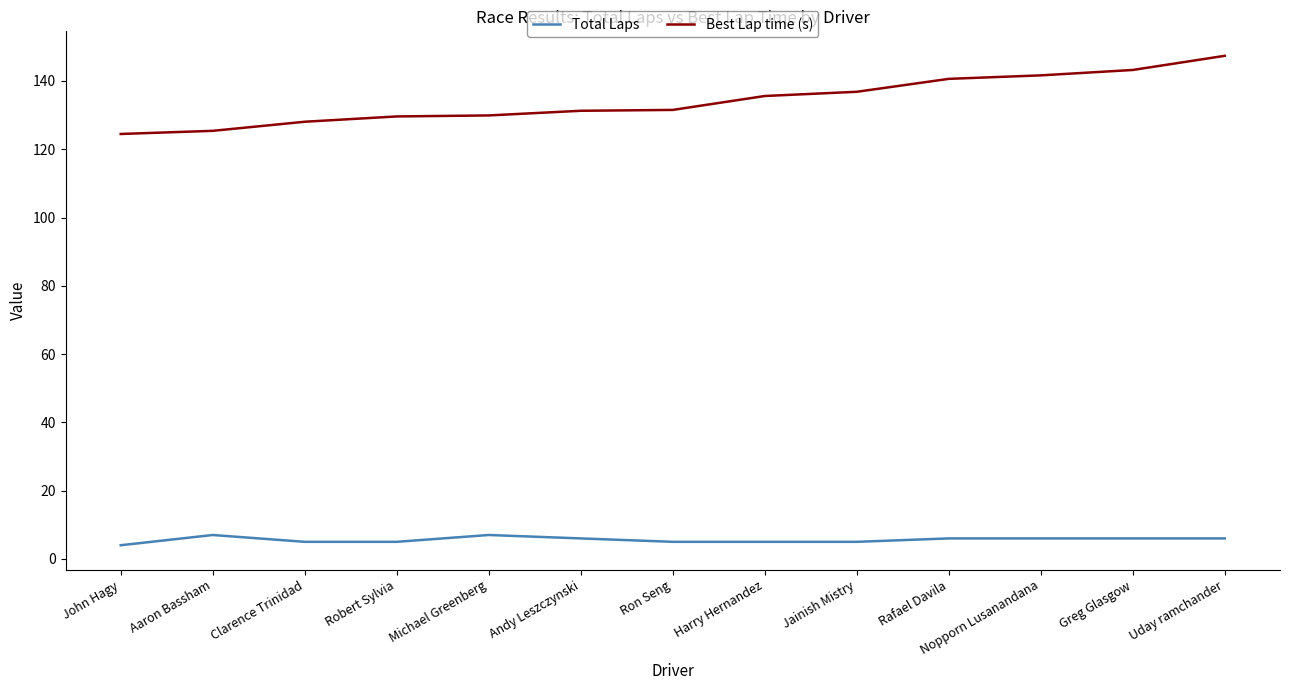

Does the chart have visible grid lines?

No